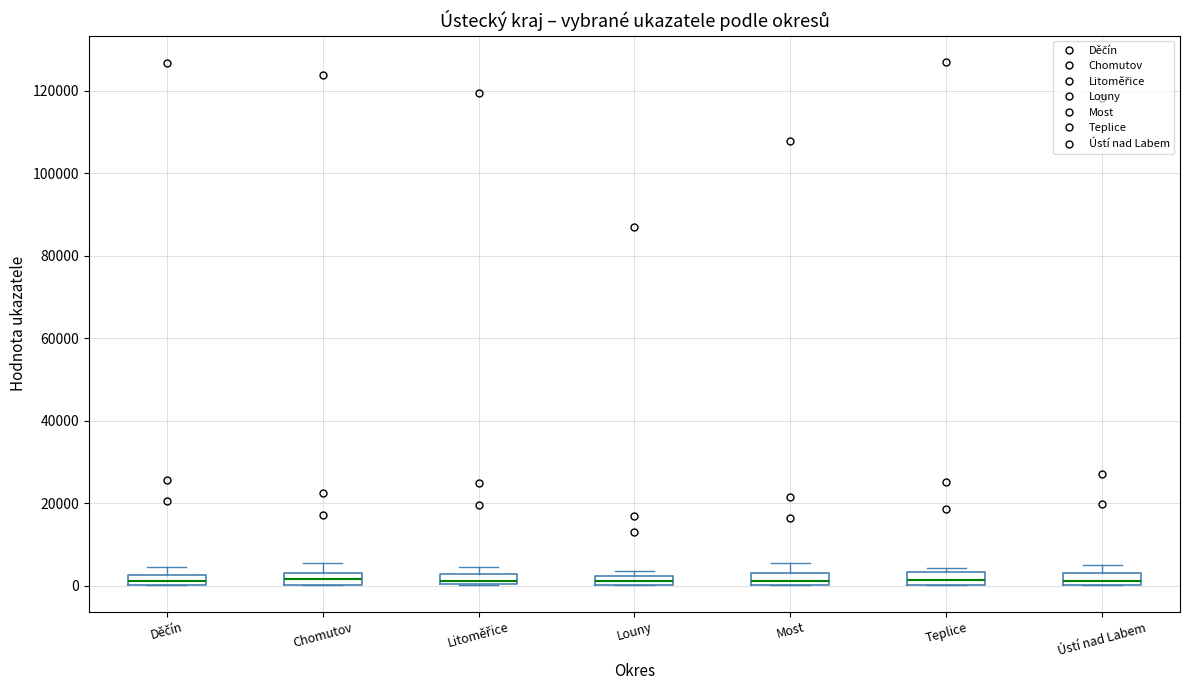

Where is the upper edge of the box for Most on the y-axis? The values are not printed on the chart, so give them approximately, as read against the axis.

4000